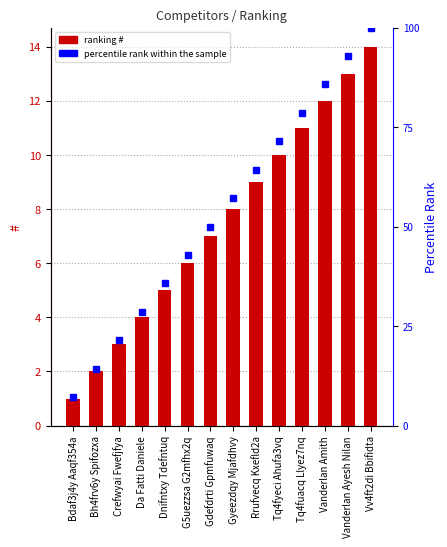

True or false: percentile rank within the sample has a value of 11.8 at Crefwyai Fwefjfya.

False